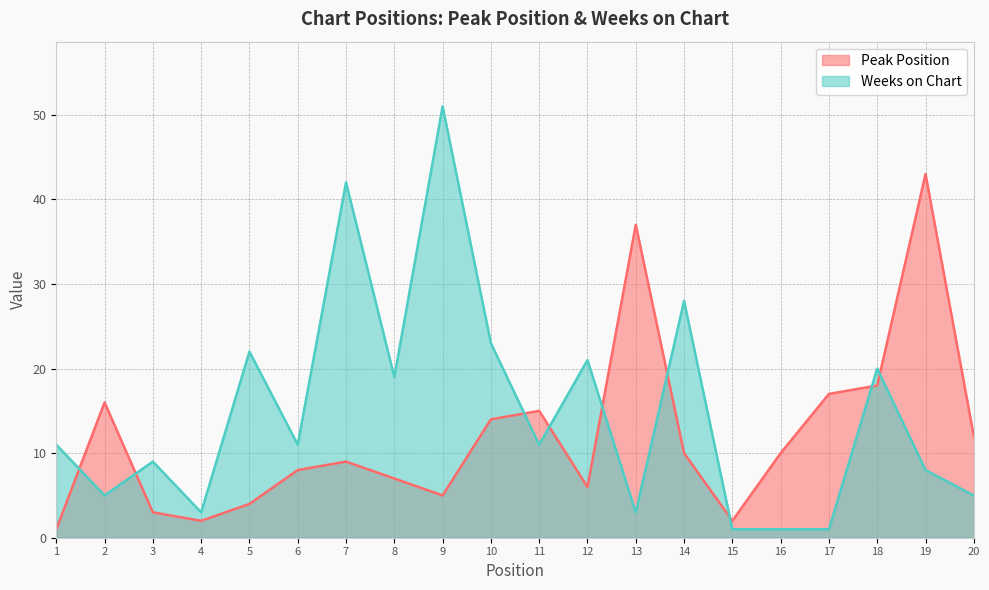

The value of Peak Position at 14 is 10. True or false?

True